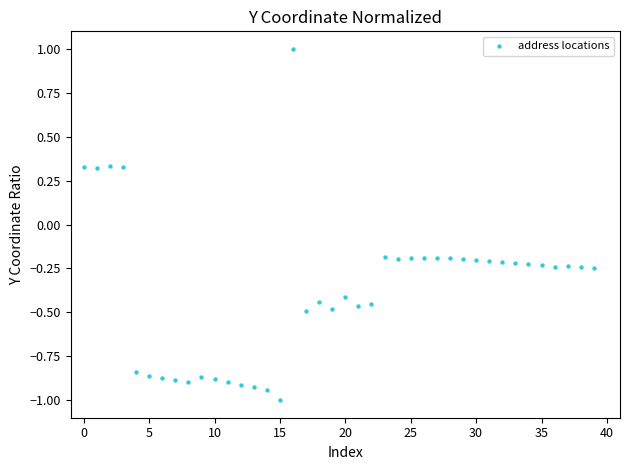

What is the range of Y values (max minus min)?

2.0